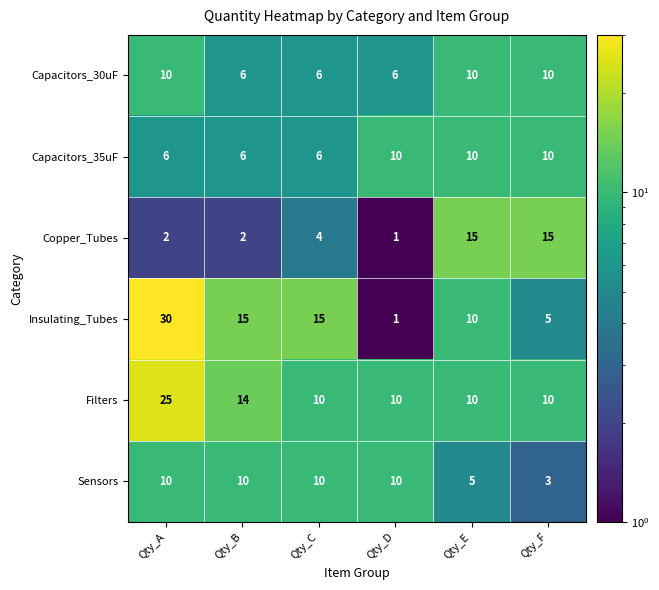

What is the sum of all Capacitors_30uF values?

48